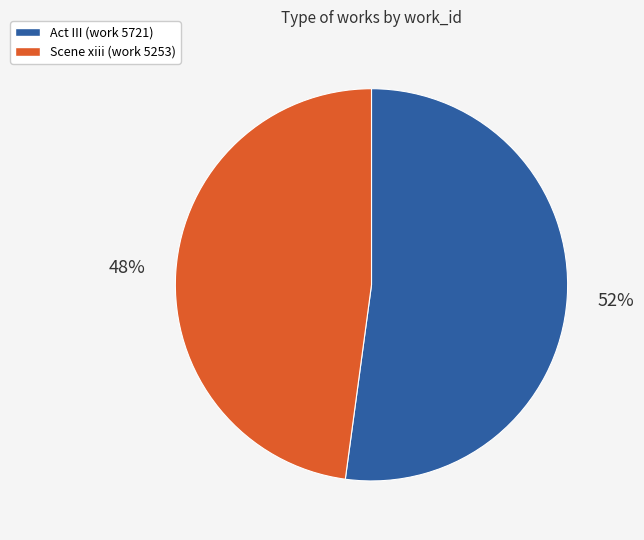

True or false: Act III (work 5721) accounts for 45% of the total.

False